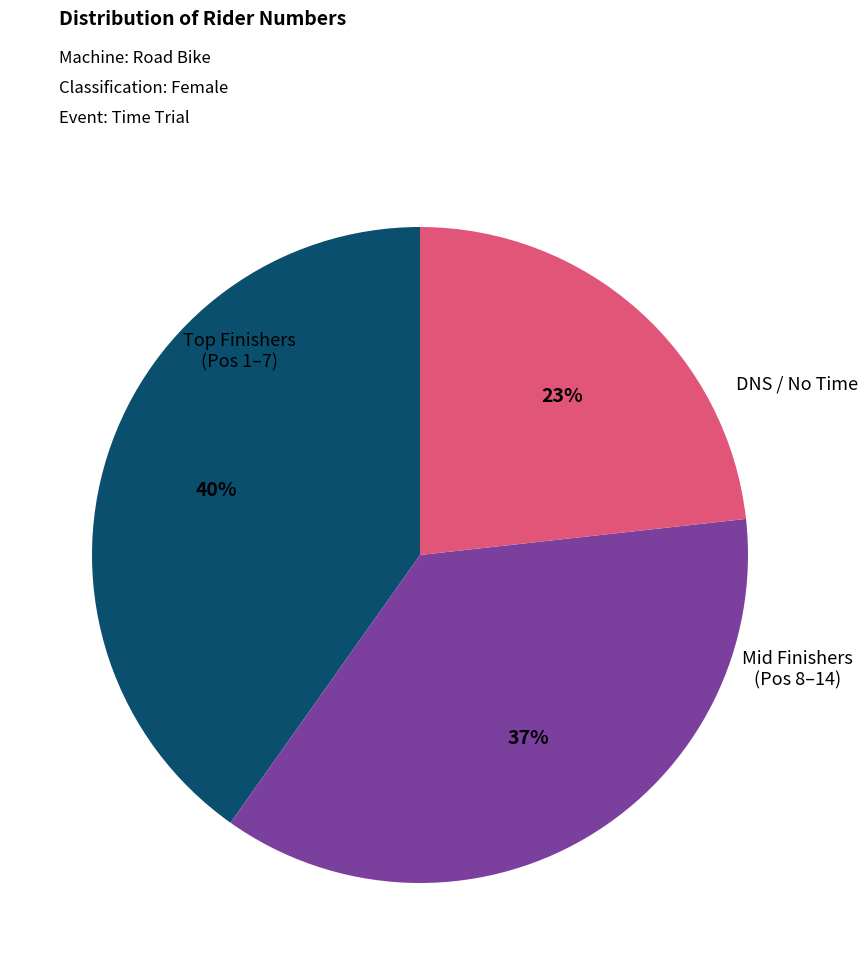

To the nearest percent, what is the average slice percentage?

33%